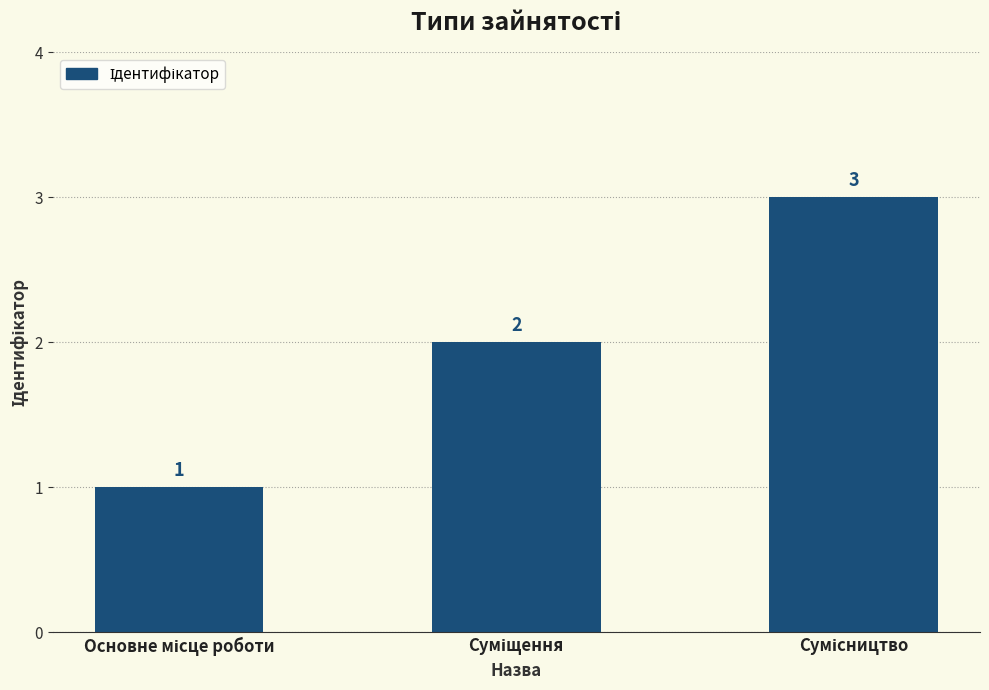

What is the value of the 2nd bar from the left?

2